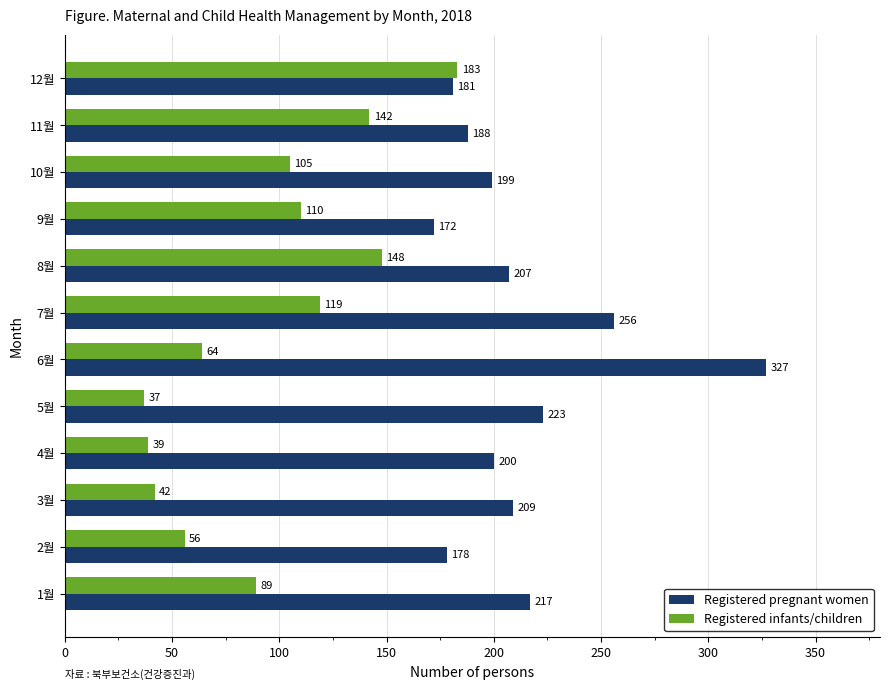

What is the difference between the second highest and minimum values in the Registered infants/children series?

111